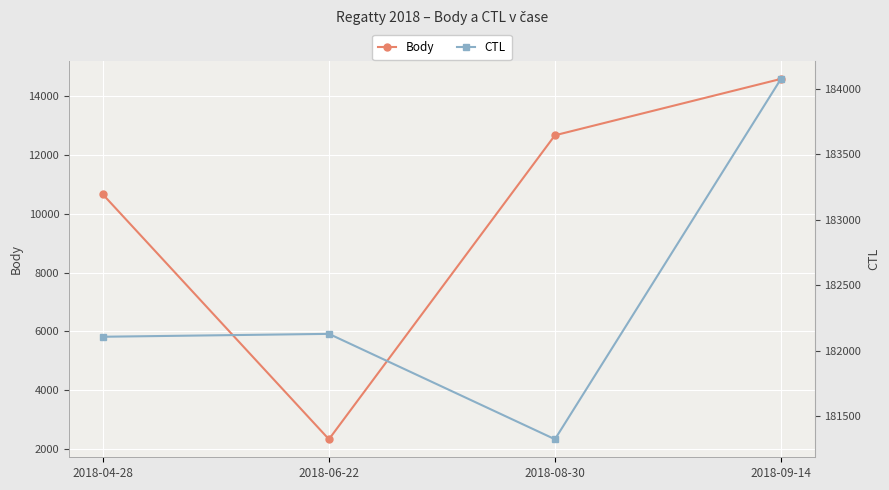

How many data points in Body are less than 12663?

2